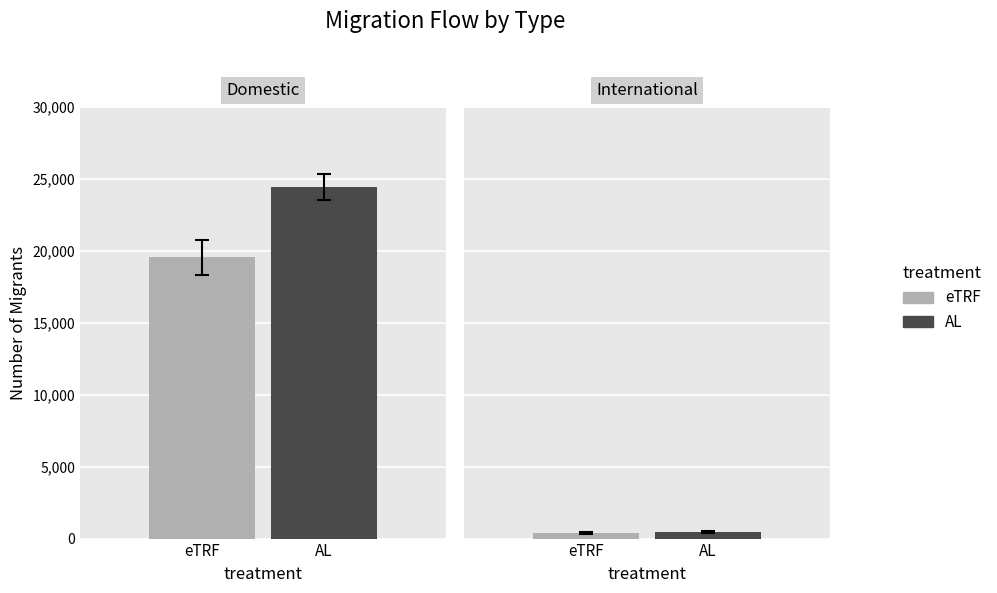

The eTRF series shows 7184 at 0. True or false?

False